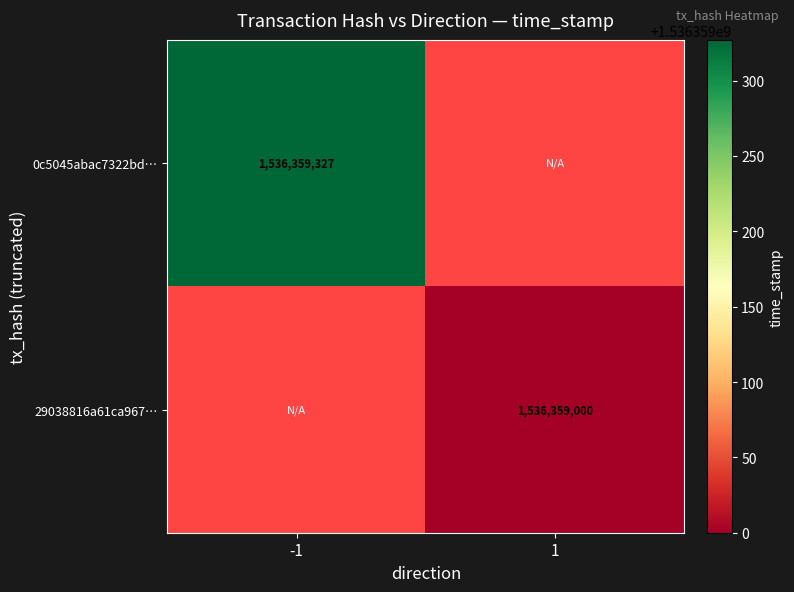

Reading left to right, extract all data points from this chart.

0c5045abac7322bda8b5259a6b55a00e3ced95e: 1536359327	0
29038816a61ca96708cd24c3defda7e2f7d7122: 0	1536359000